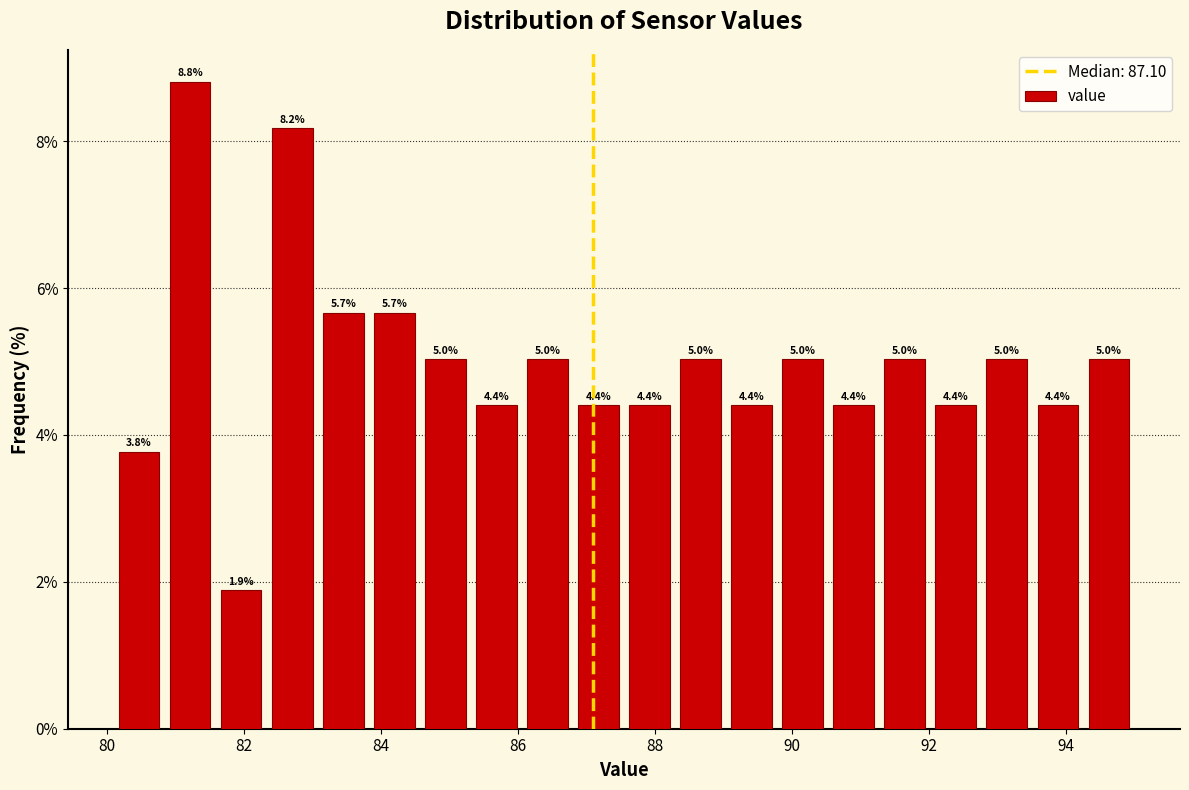

Around what value on the x-axis is the tallest bar? Give the approximate position of its centre, as read against the axis.

81.2